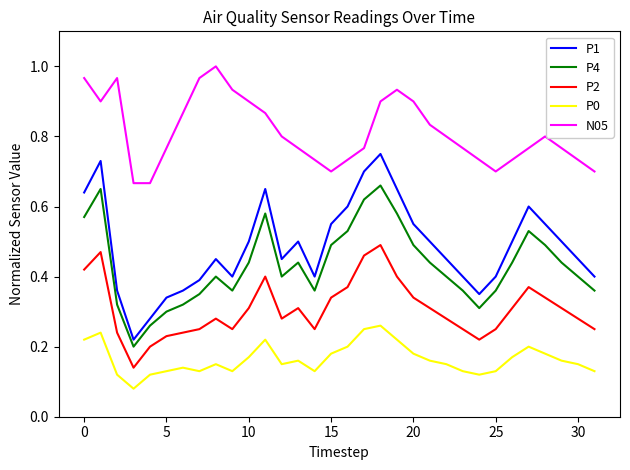

How many distinct data groups are displayed?

5